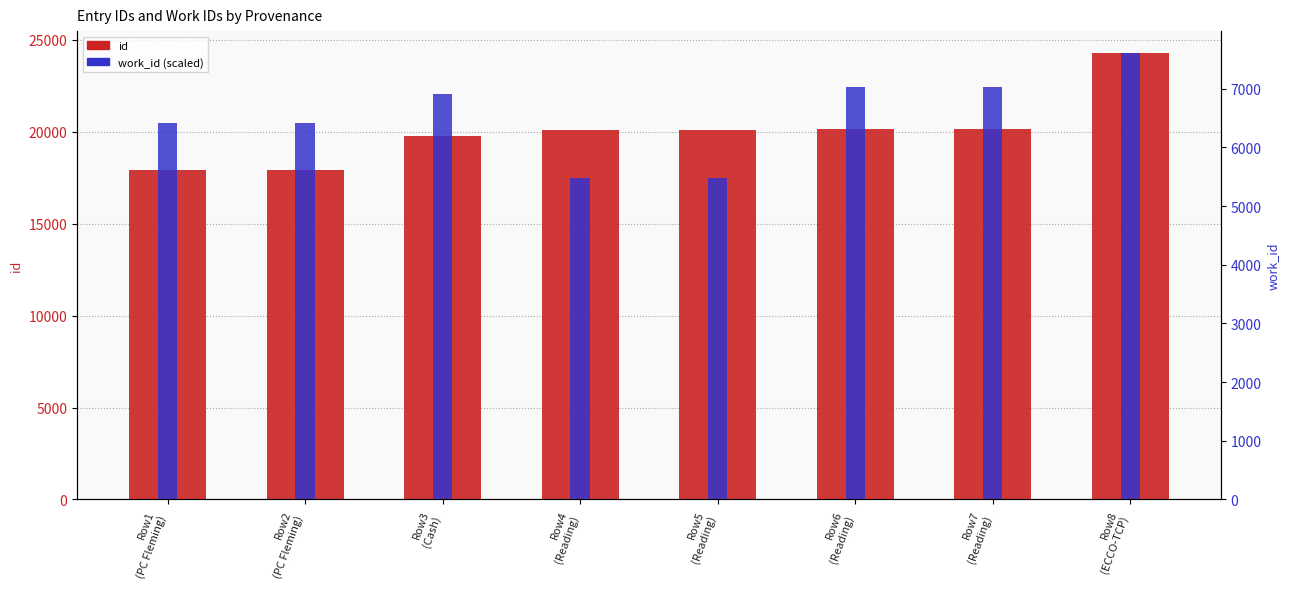

What is the value of the id bar at the 1st from the left?

17906.0